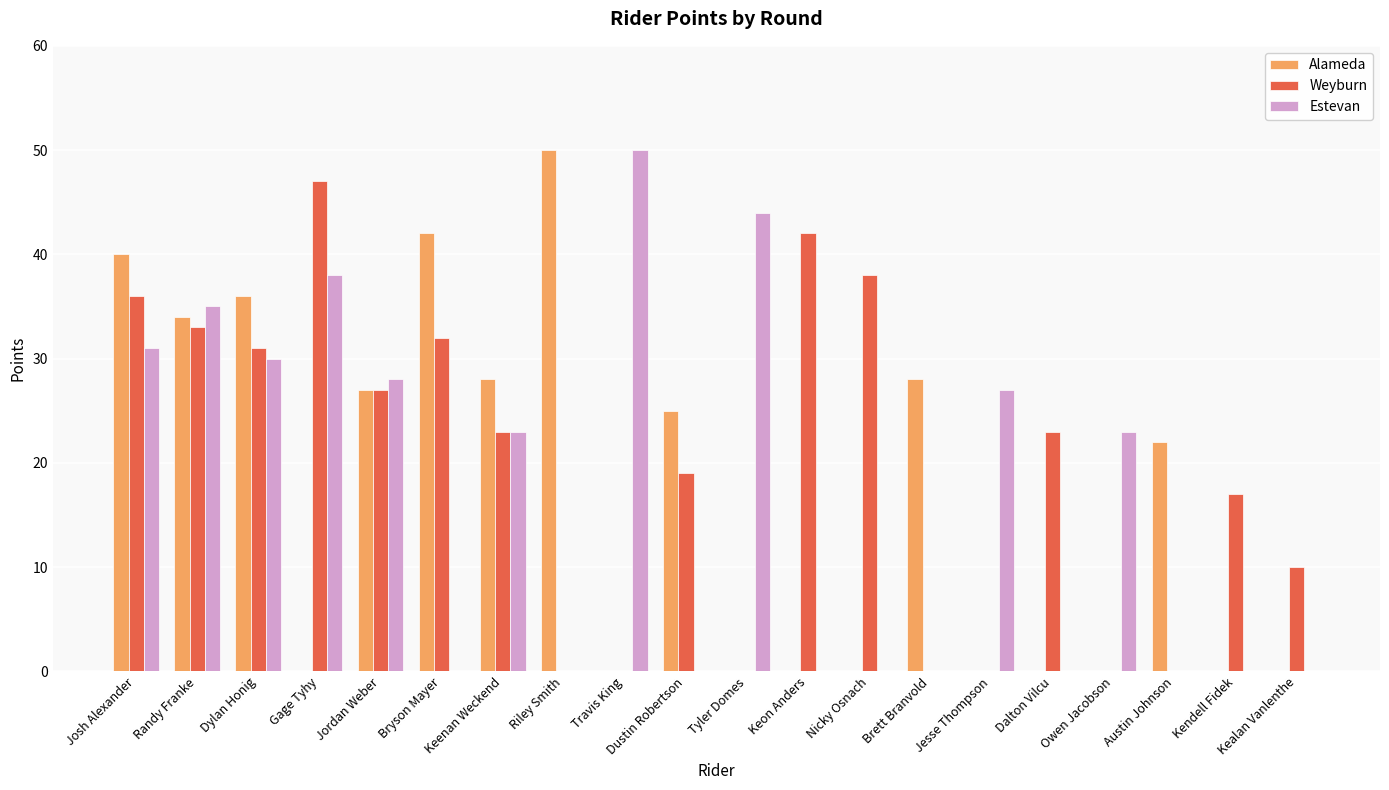

What is the total value across all series at Travis King?

50